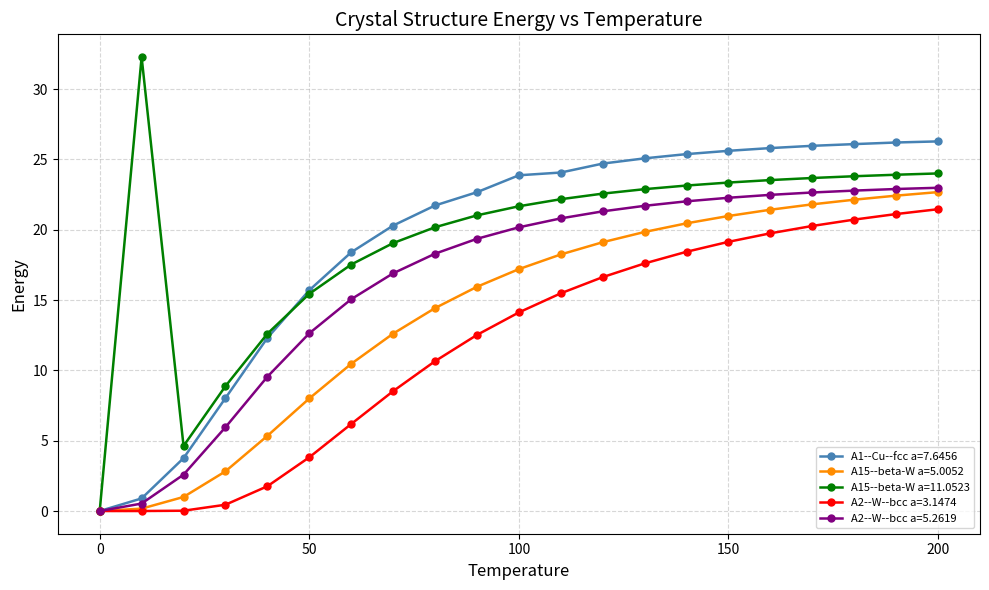

What is the value of the A1--Cu--fcc a=7.6456 point at the 13th from the left?

24.7